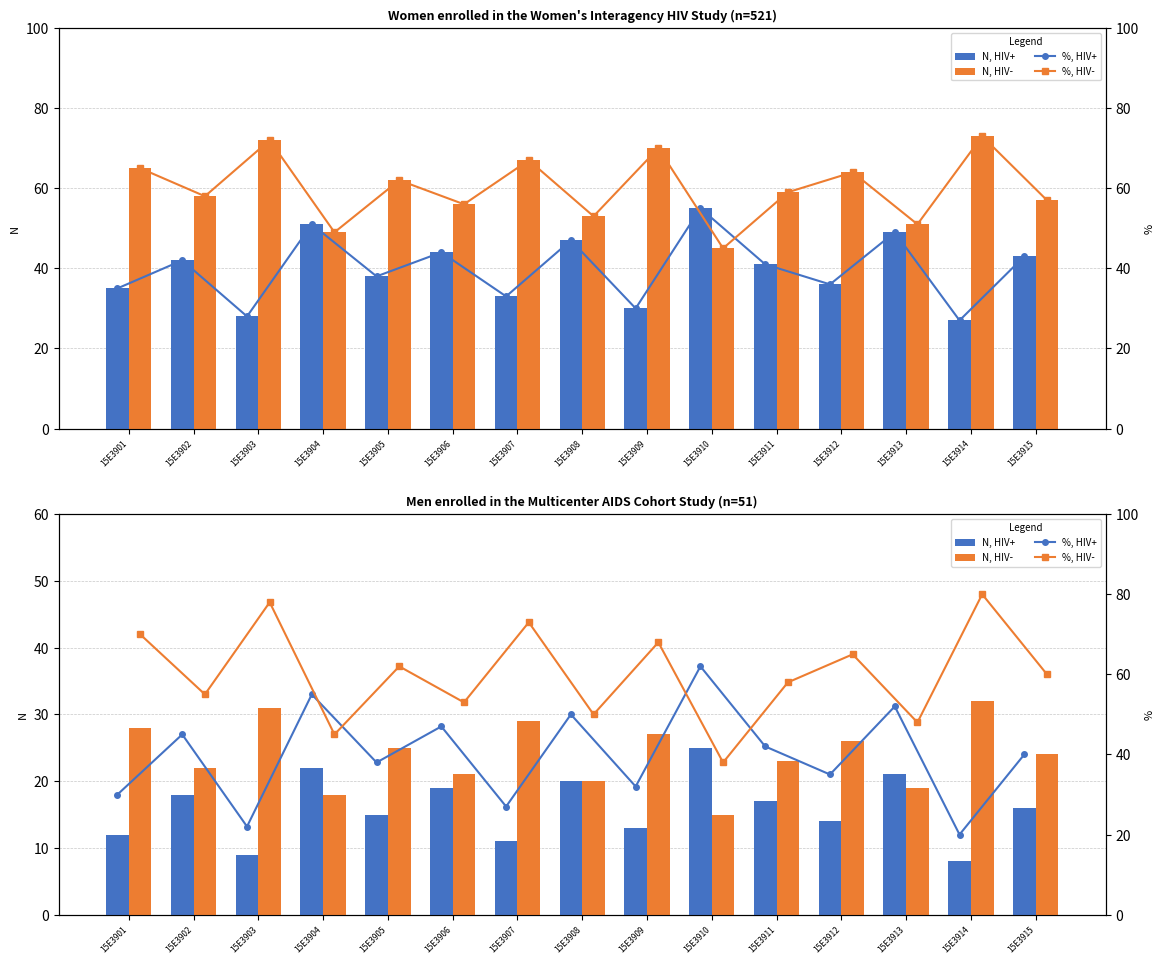

Rank the series by their average value, from highest to lowest.

%, HIV-, %, HIV+, N, HIV-, N, HIV+